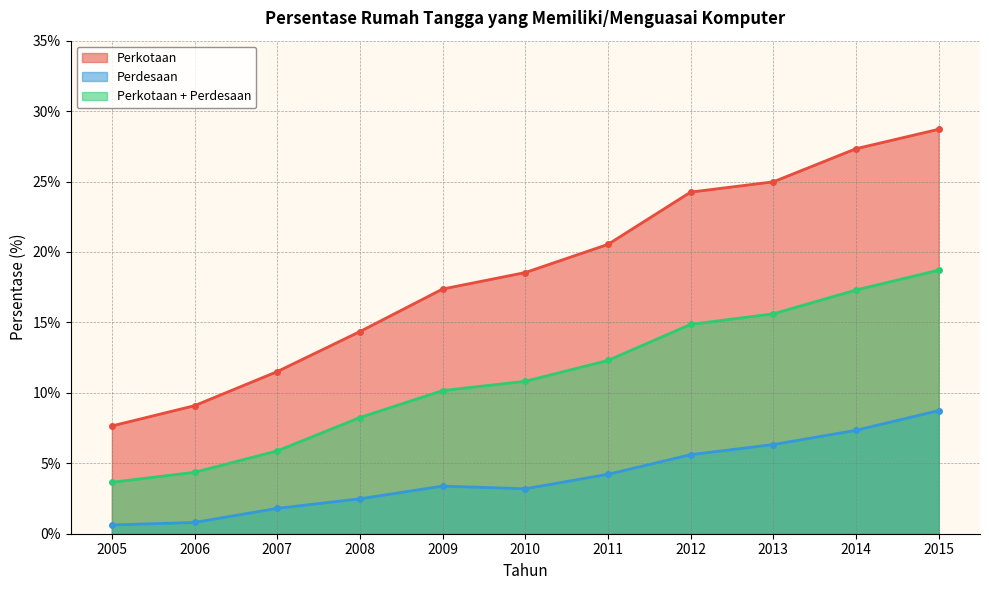

Rank the categories by Perkotaan + Perdesaan value from highest to lowest.

2015, 2014, 2013, 2012, 2011, 2010, 2009, 2008, 2007, 2006, 2005